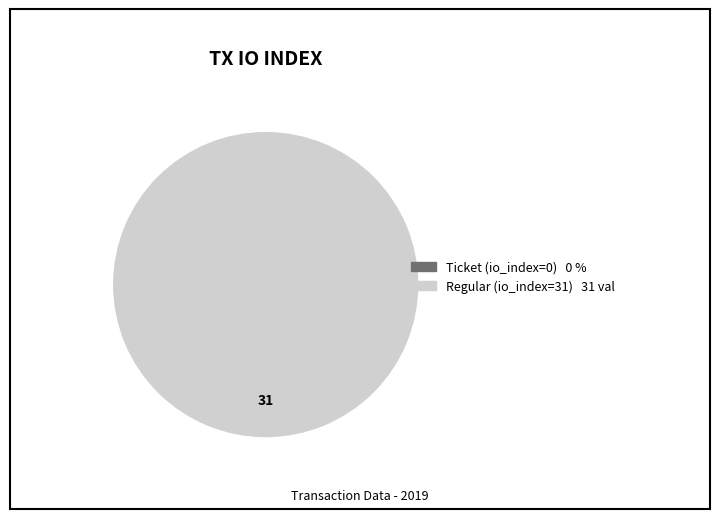

To the nearest percent, what is the difference between the largest and smallest slice percentages?

100%